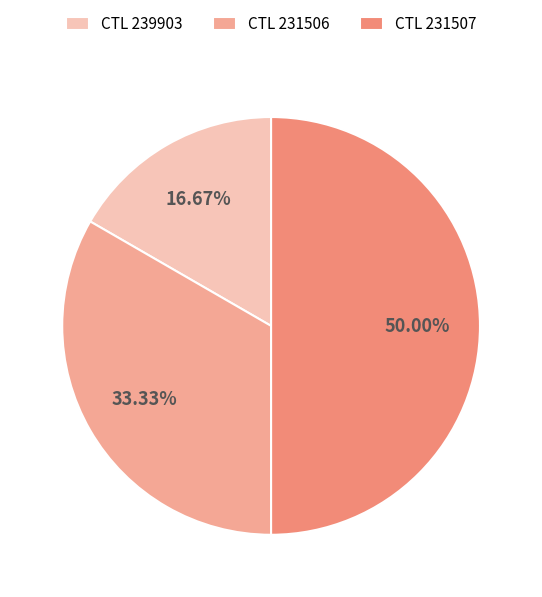

To the nearest percent, what is the average slice percentage?

33%